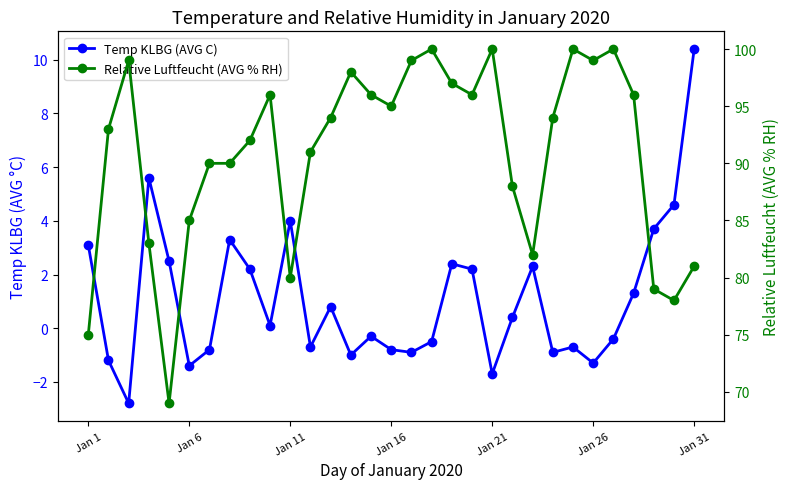

True or false: Relative Luftfeucht (AVG % RH) and Temp KLBG (AVG C) cross at least once.

False